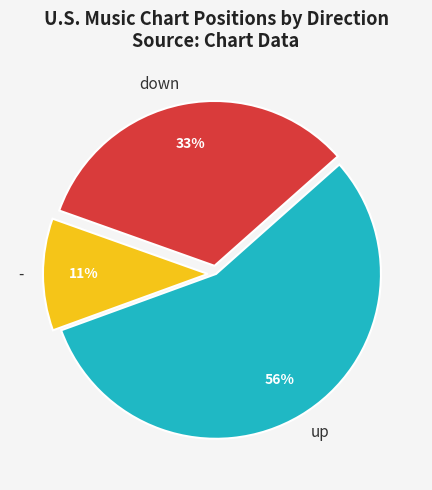

How many slices are in this pie chart?

3